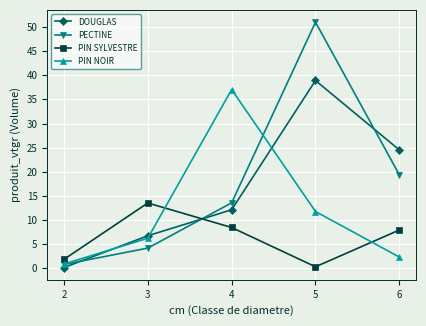

True or false: PIN SYLVESTRE has more than 1 interior local peaks.

False